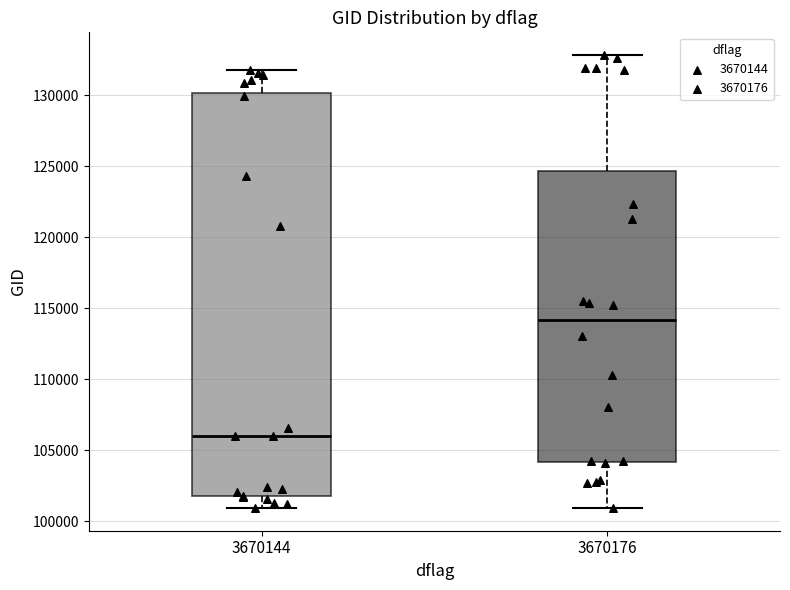

Where does the median line of the box at x = 3670144 sit on the y-axis? The values are not printed on the chart, so give them approximately, as read against the axis.

106000